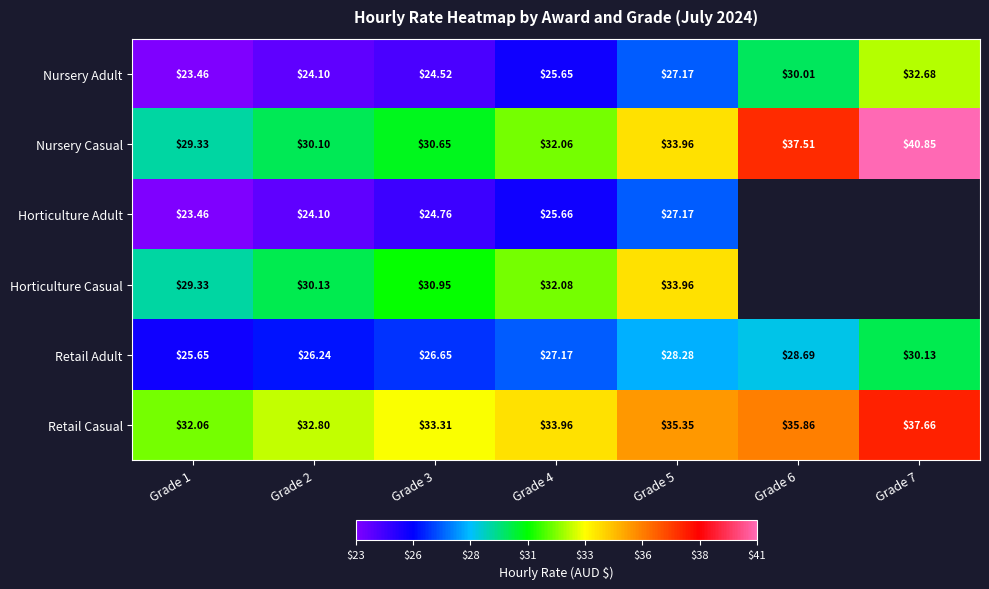

At Grade 3, list the series in order from largest to smallest.

Retail Casual, Horticulture Casual, Nursery Casual, Retail Adult, Horticulture Adult, Nursery Adult